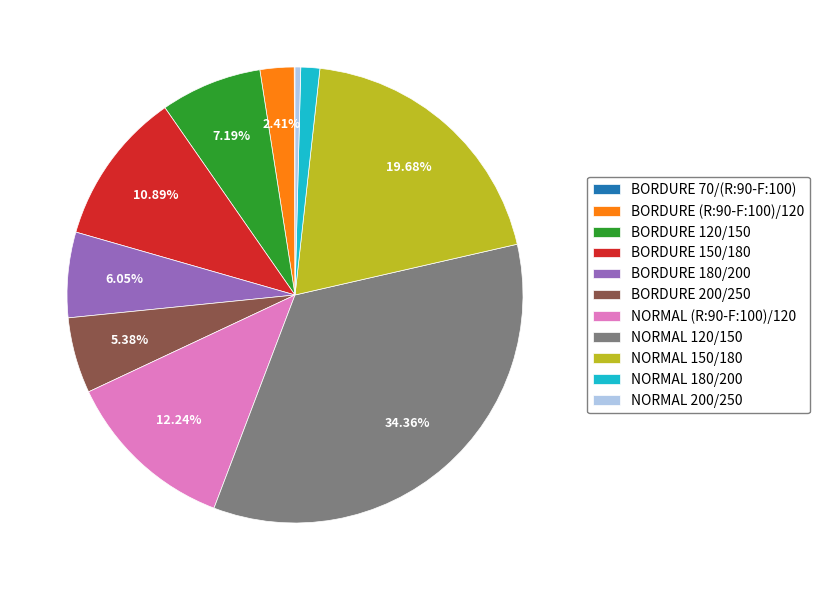

Is BORDURE 180/200 the majority of the pie?

No